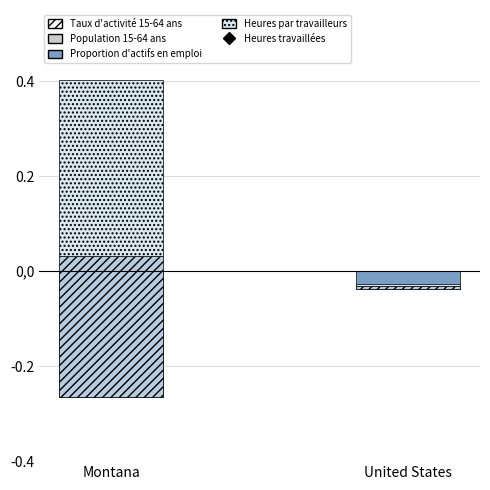

At how many categories does at least one series exceed -70?

2